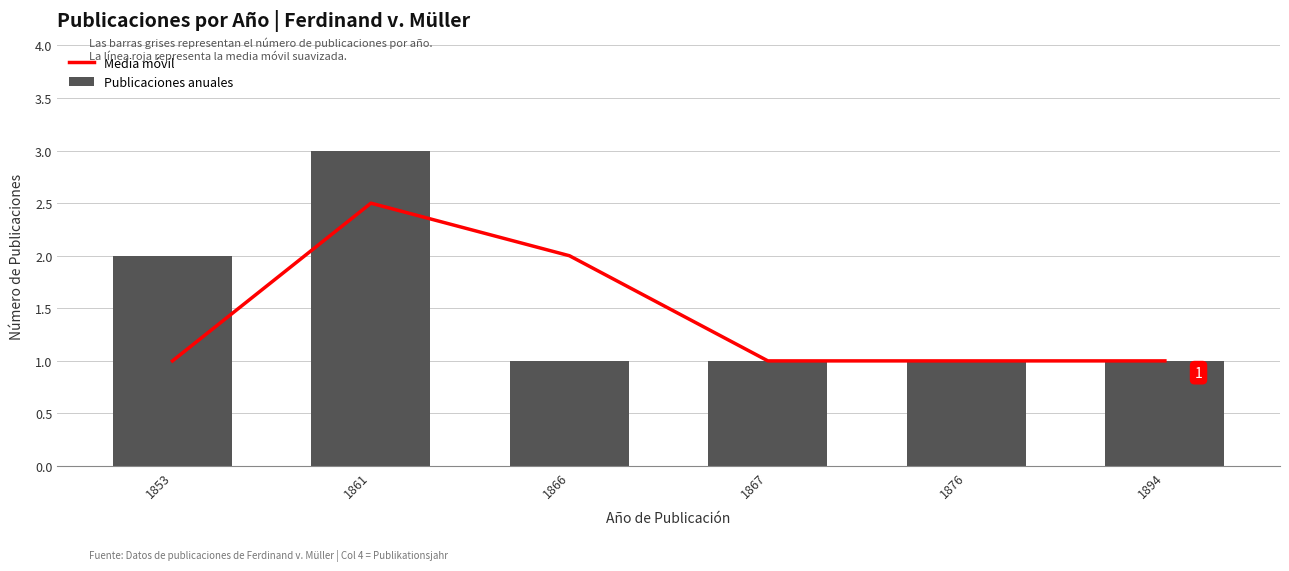

The value of Publicaciones anuales at 1861 is 3. True or false?

True